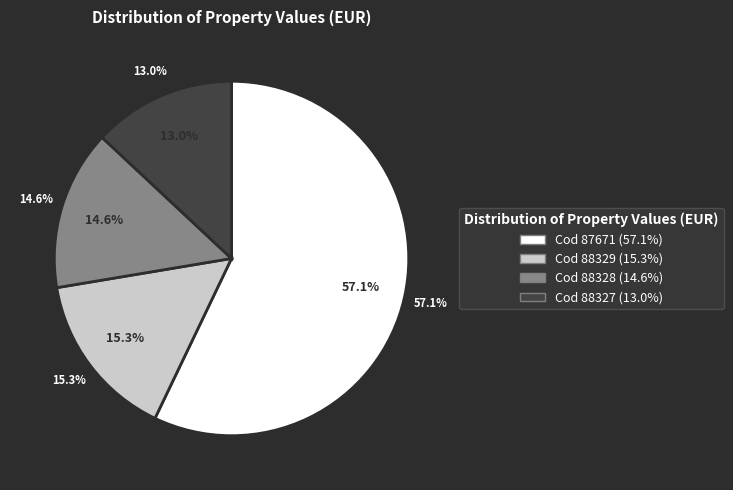

What is the smallest slice in the pie chart?

88327